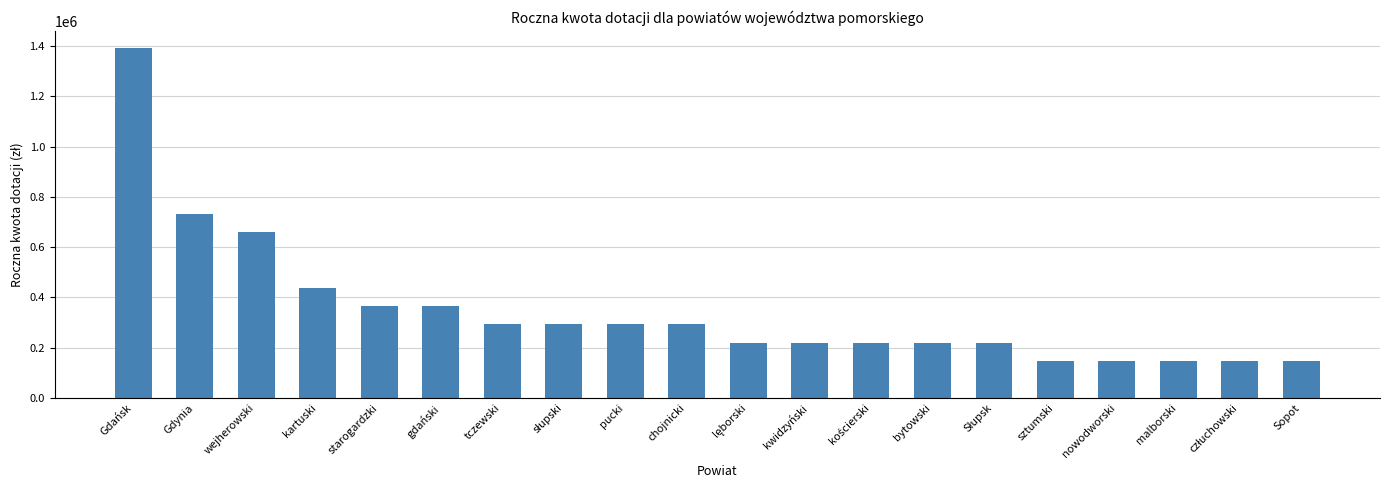

Between bytowski and pucki, which is larger?

pucki